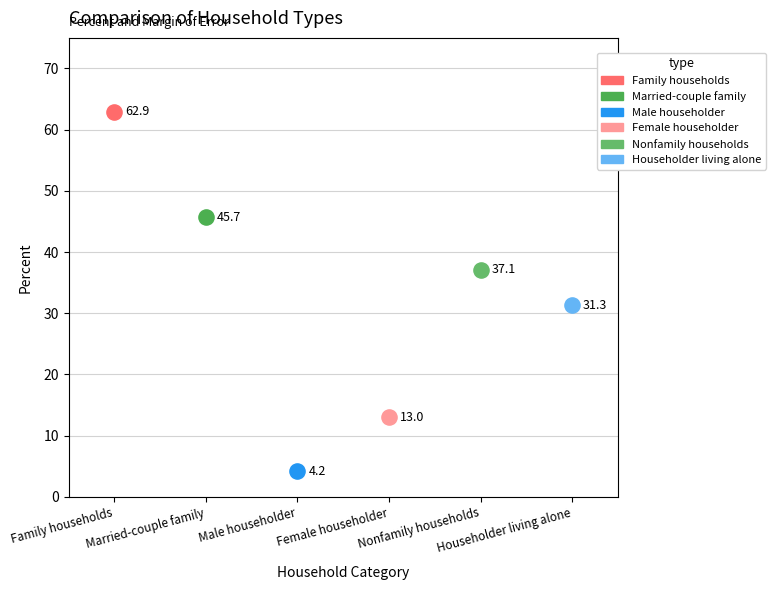

What are all the series names shown in the legend?

Family households, Married-couple family, Male householder, Female householder, Nonfamily households, Householder living alone